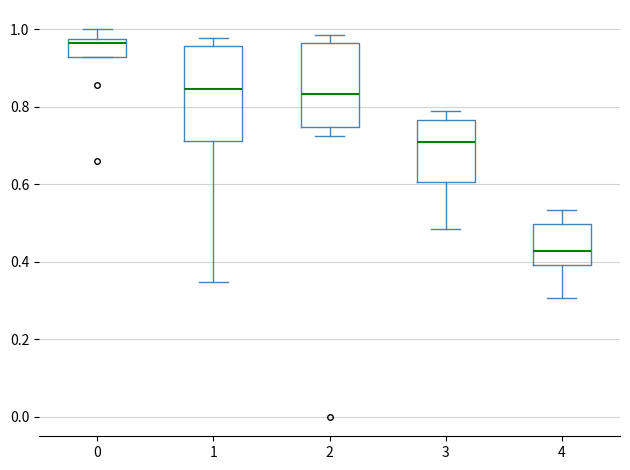

Reading left to right, read every box against the y-axis: the position of its median line, the range the box covers, and the ends of its whiskers. The values are not printed on the chart, so give them approximately, as read against the axis.

0: median 0.96, box 0.92 to 0.98, whiskers 0.92 to 1.00
1: median 0.84, box 0.72 to 0.96, whiskers 0.34 to 0.98
2: median 0.84, box 0.74 to 0.96, whiskers 0.72 to 0.98
3: median 0.70, box 0.60 to 0.76, whiskers 0.48 to 0.80
4: median 0.42, box 0.40 to 0.50, whiskers 0.30 to 0.54